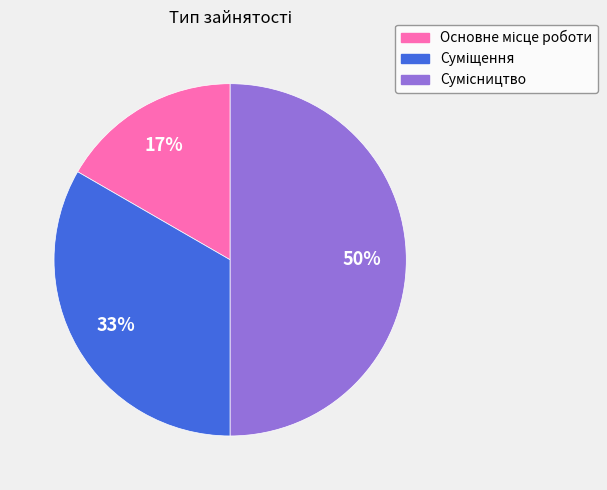

To the nearest percent, what is the average slice percentage?

33%